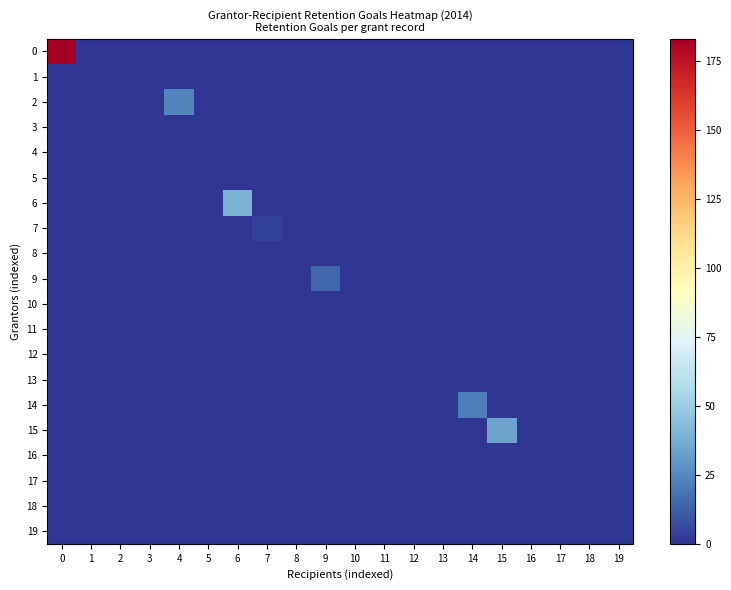

Between 6 and 5, which is larger?

6